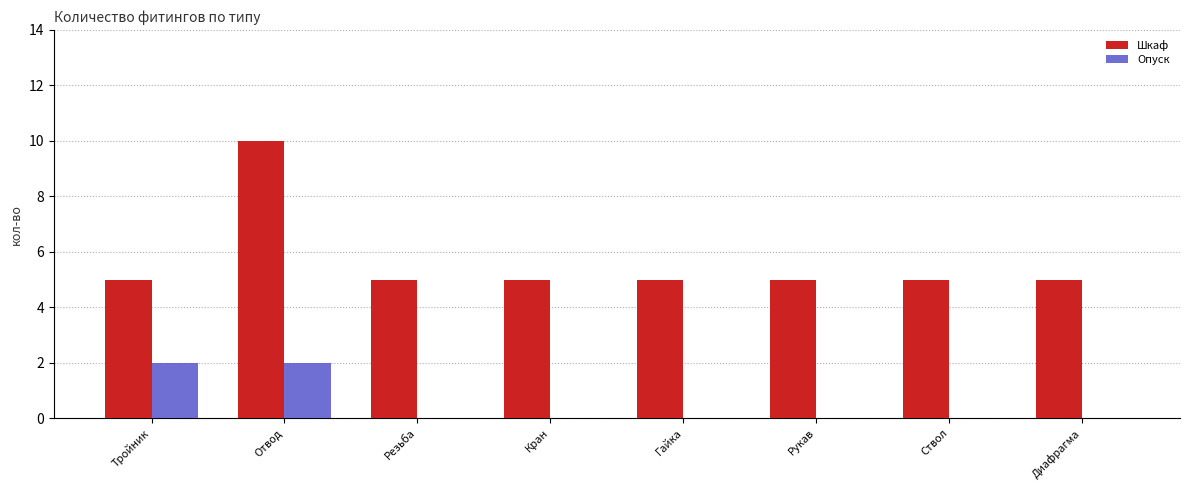

What is the greatest value displayed?

10